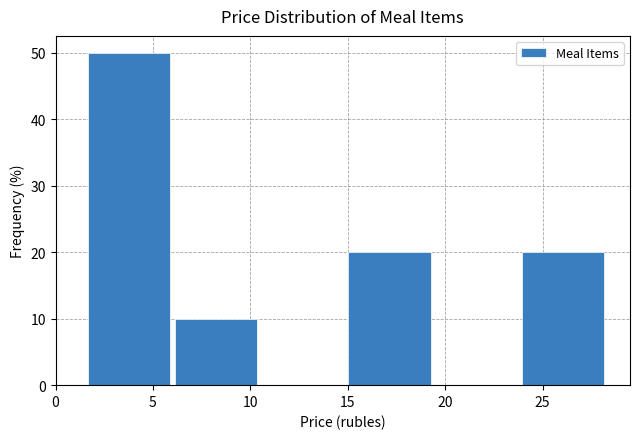

How tall is the bar that spans 24.0 to 28.5 on the x-axis? Neither the bar edges nor the heights are printed on the chart, so give them approximately, as read against the axes.

20